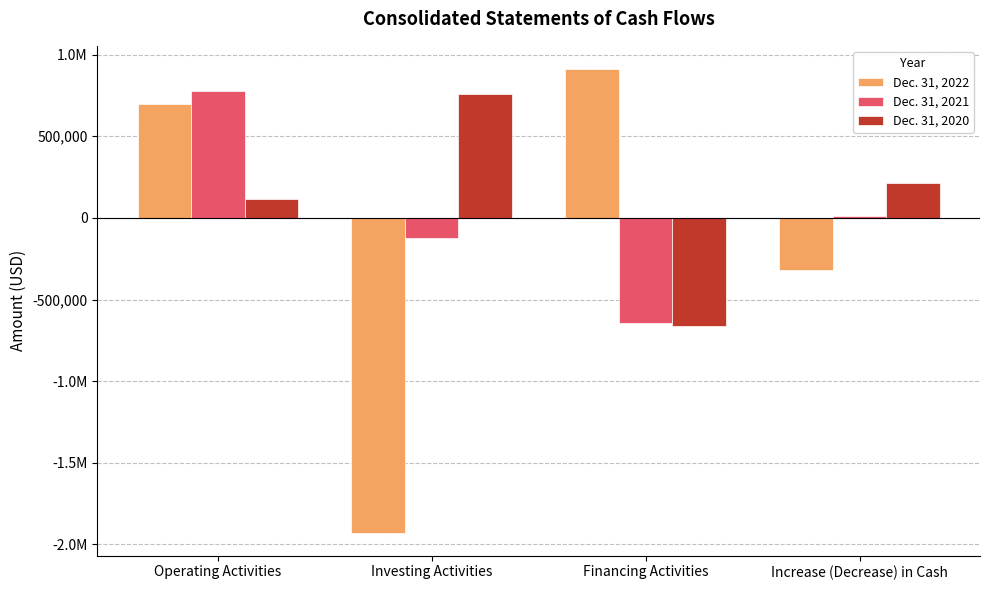

Reading left to right, extract all data points from this chart.

Dec. 31, 2022: Operating Activities=695366	Investing Activities=-1926919	Financing Activities=911473	Increase (Decrease) in Cash=-320080
Dec. 31, 2021: Operating Activities=777757	Investing Activities=-126204	Financing Activities=-641445	Increase (Decrease) in Cash=10108
Dec. 31, 2020: Operating Activities=117118	Investing Activities=757935	Financing Activities=-660746	Increase (Decrease) in Cash=214307